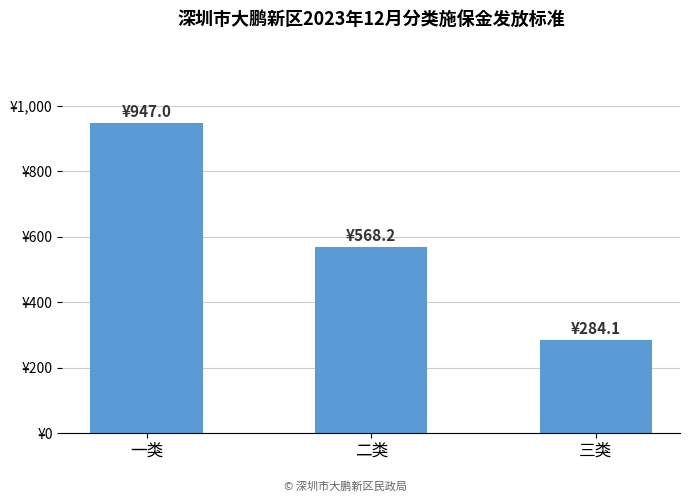

Are the bars horizontal?

No